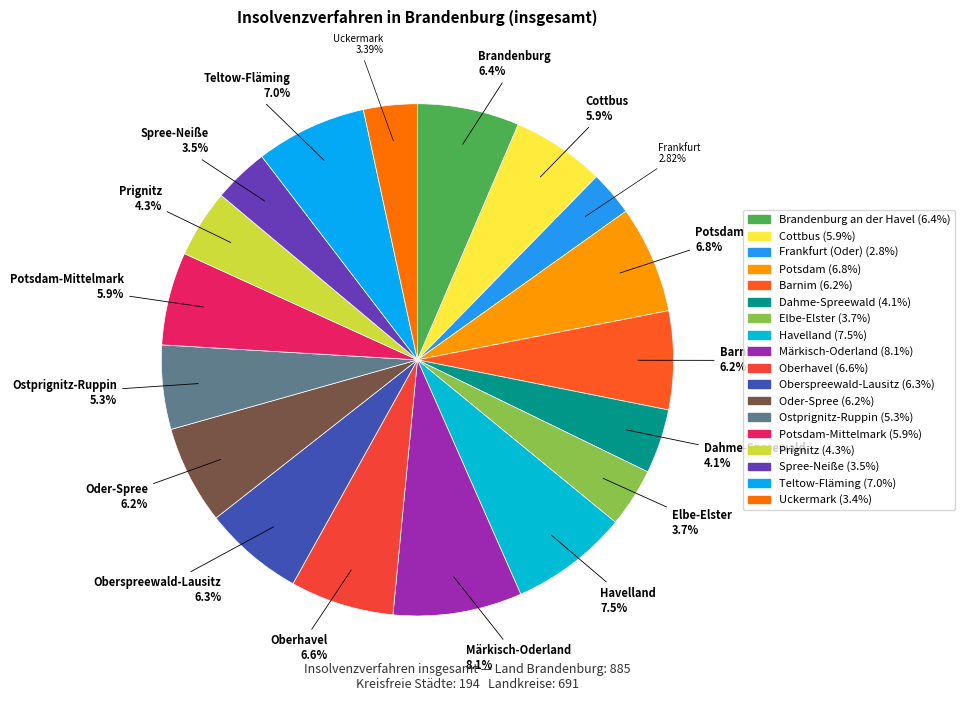

Which slice is the largest?

Märkisch-Oderland